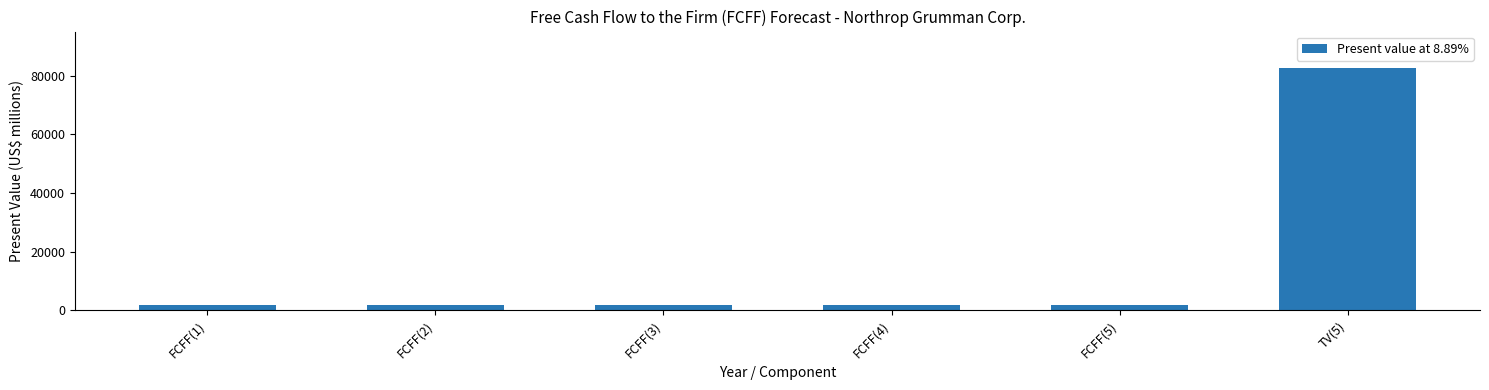

At which category does the chart reach its peak across all series?

TV(5)